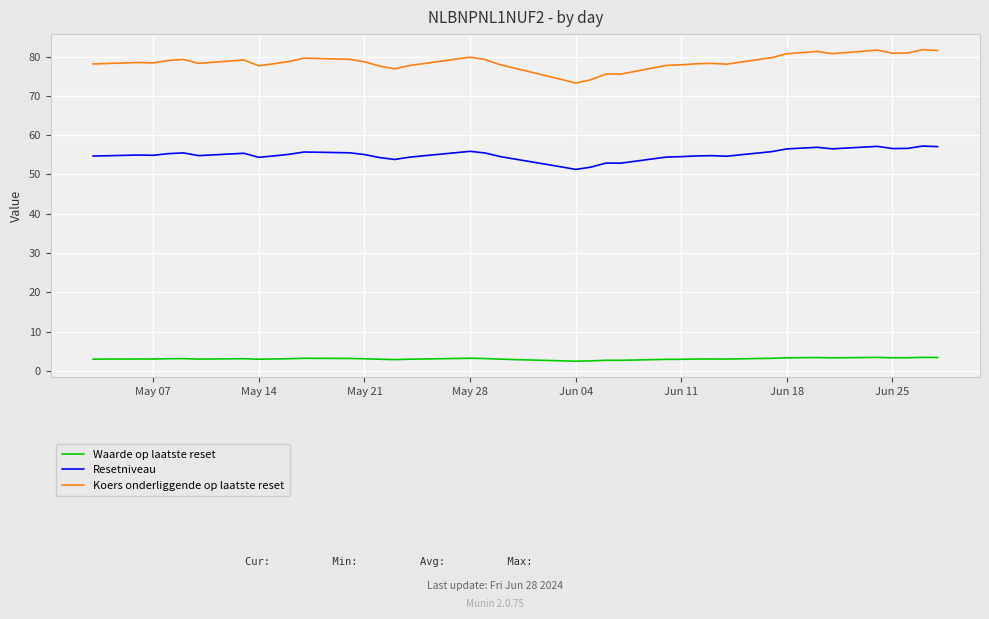

True or false: Waarde op laatste reset and Koers onderliggende op laatste reset cross at least once.

False